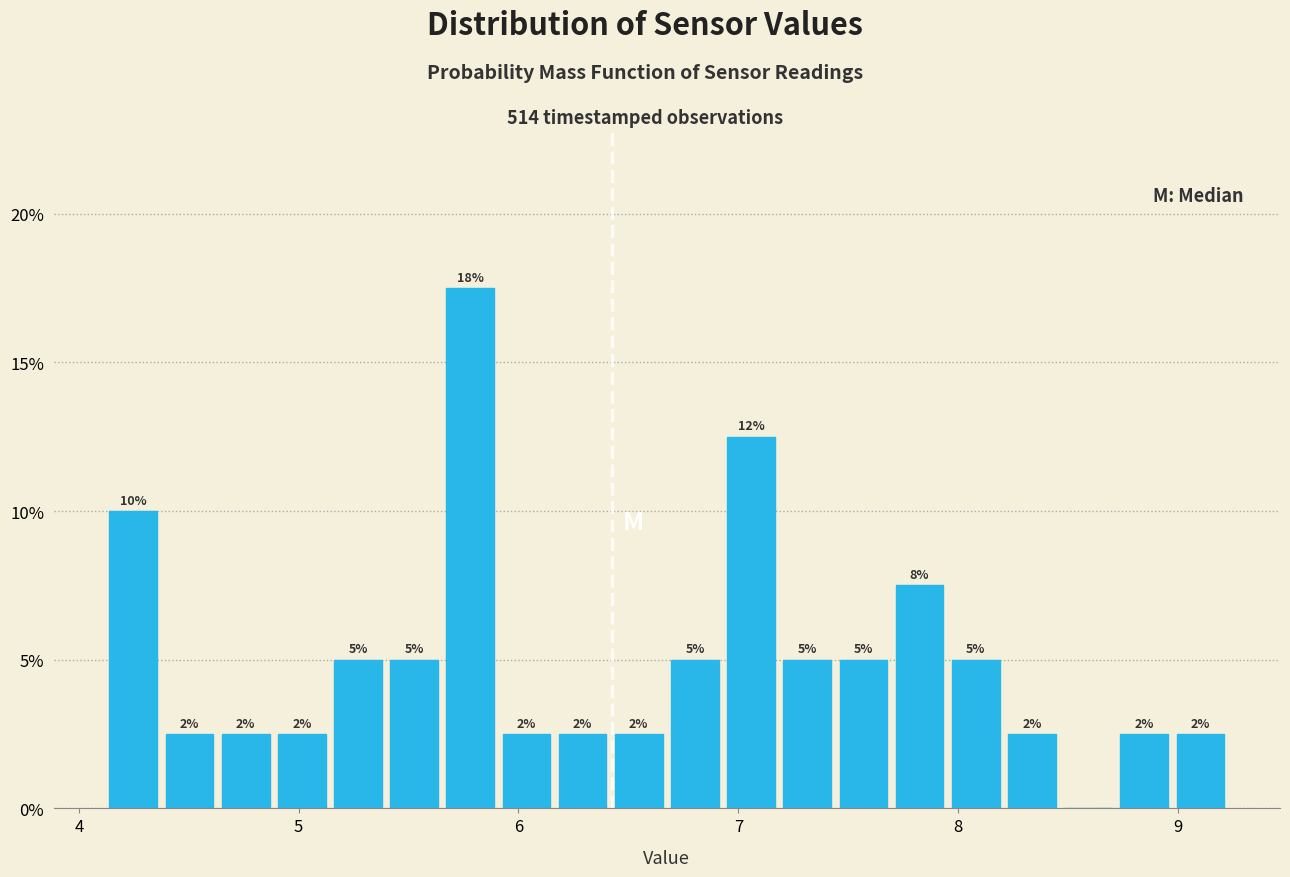

Around what value on the x-axis is the tallest bar? Give the approximate position of its centre, as read against the axis.

5.8